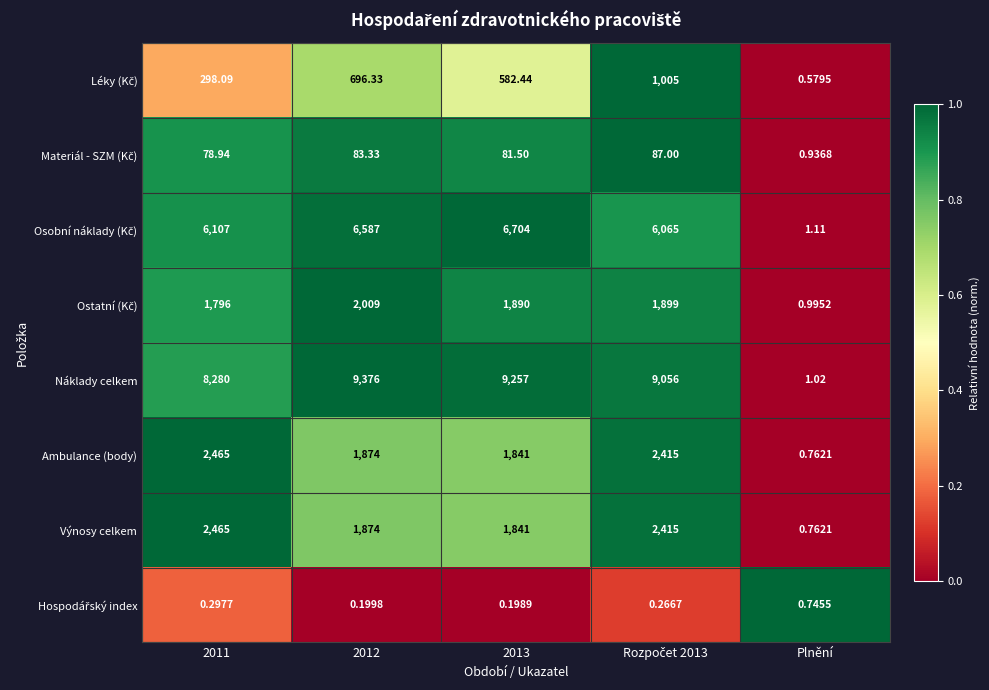

How many categories are shown in the chart?

5